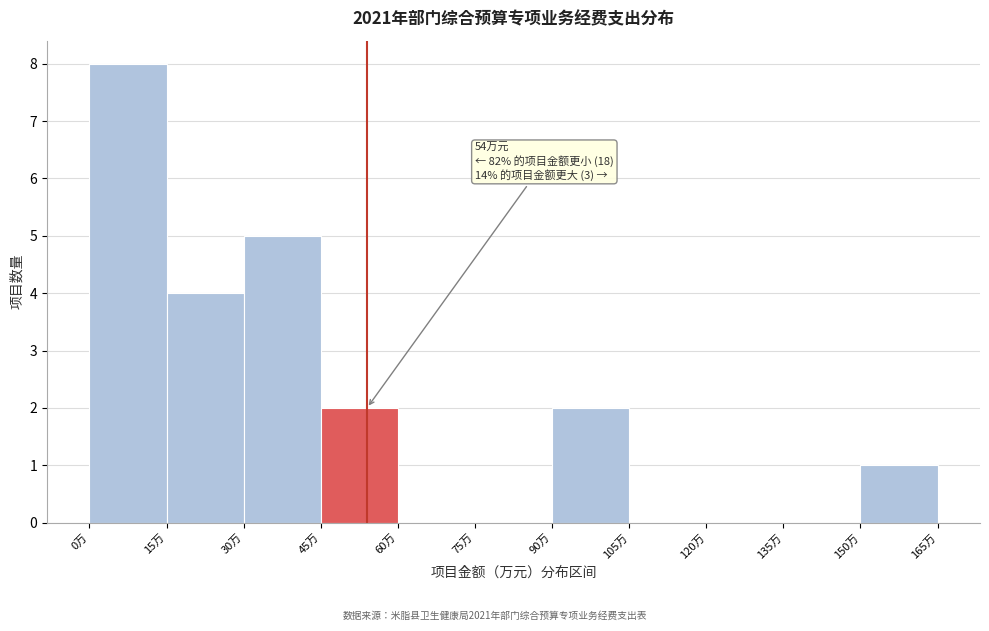

Which range on the x-axis has the tallest bar?

0 to 15